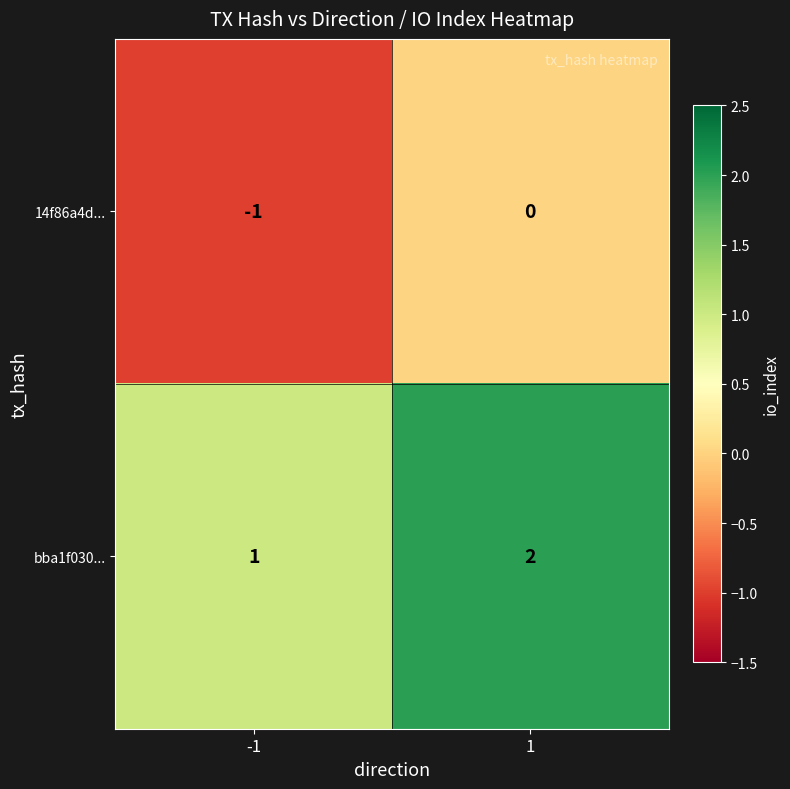

What is the difference between the highest and lowest values at -1?

2